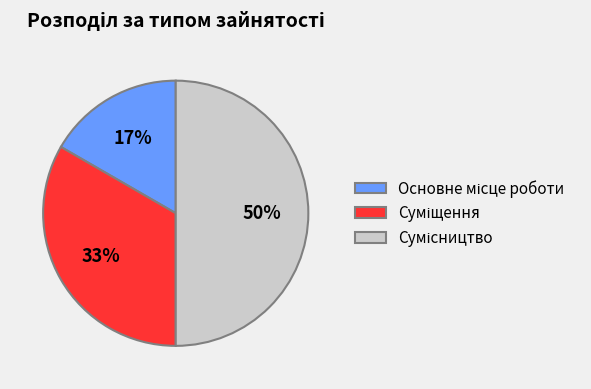

To the nearest percent, what is the difference between the largest and smallest slice percentages?

33%